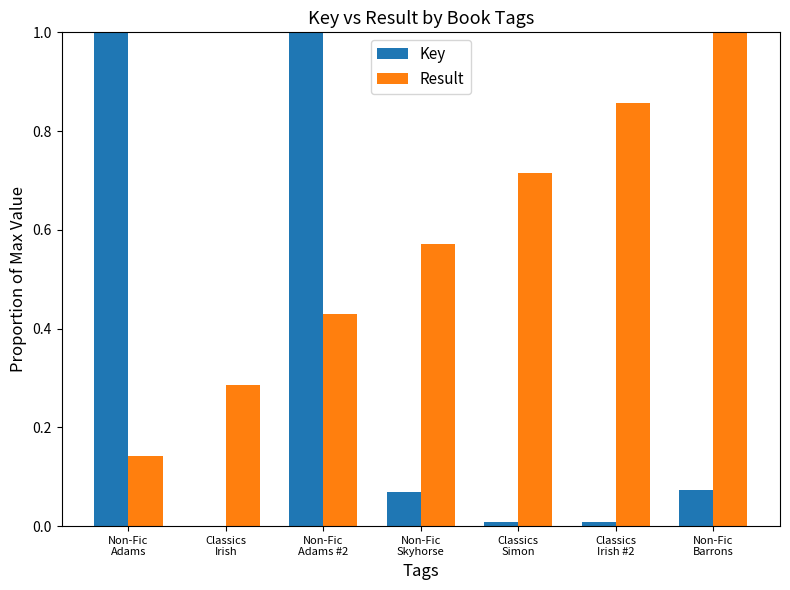

What is the highest value of the Result series?

1.0